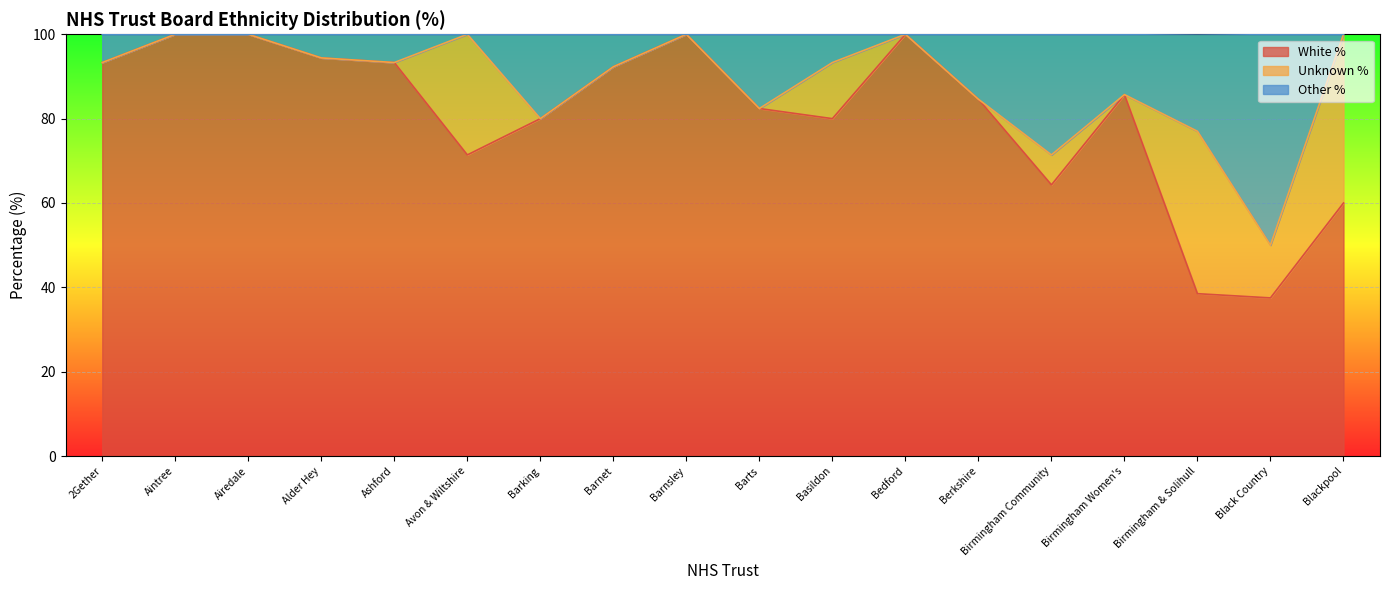

What is the maximum value for White %?

100.0